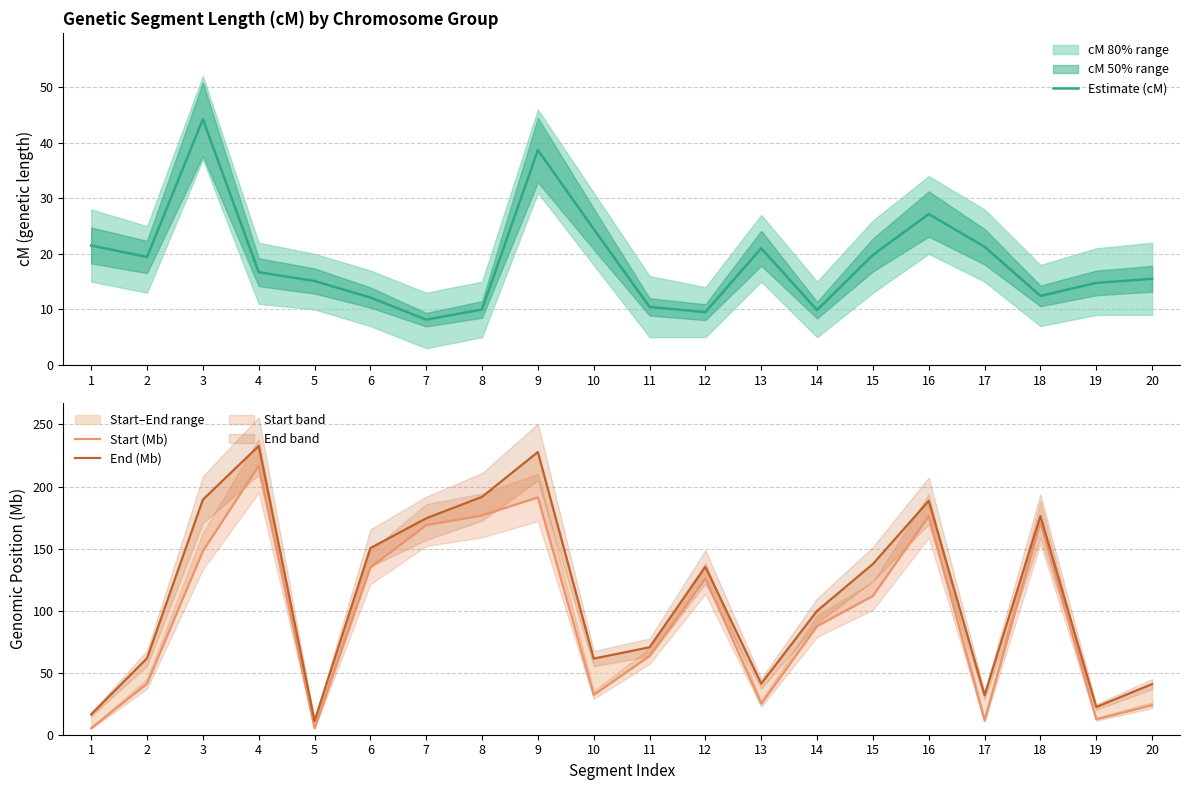

Where is the first local maximum for Estimate (cM)?

3